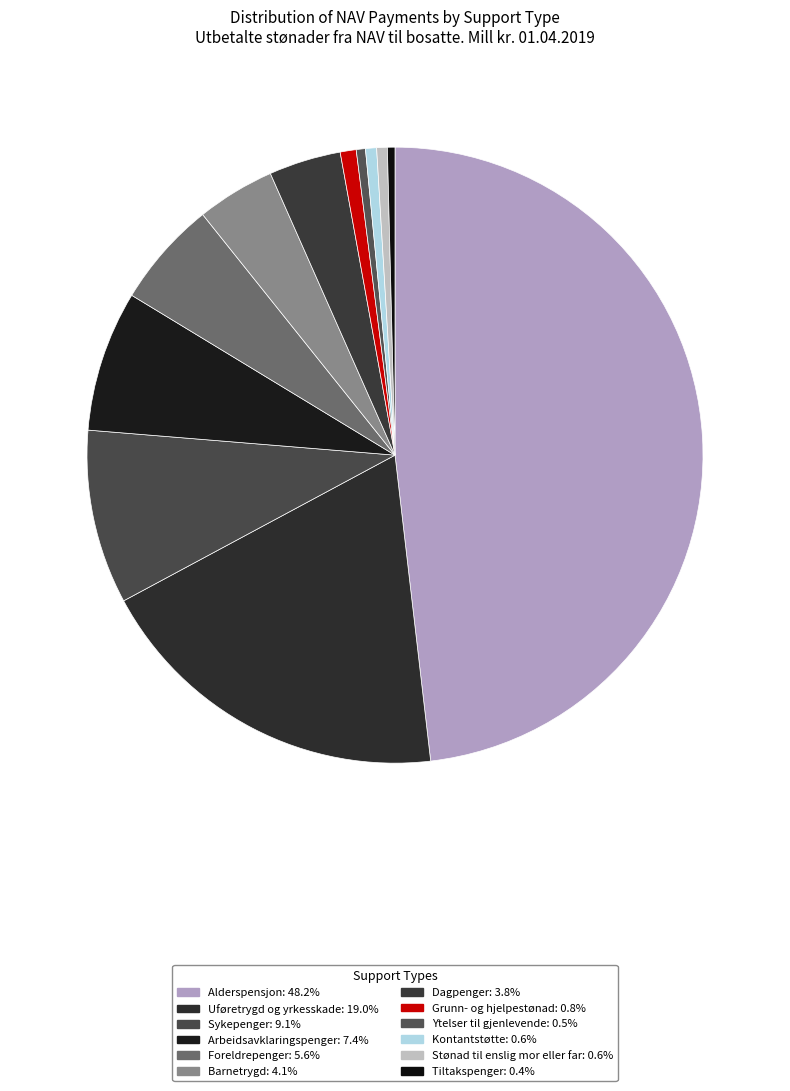

Rank the categories by value from highest to lowest.

Alderspensjon, Uføretrygd og yrkesskade, Sykepenger, Arbeidsavklaringspenger, Foreldrepenger, Barnetrygd, Dagpenger, Grunn- og hjelpestønad, Kontantstøtte, Stønad til enslig mor eller far, Ytelser til gjenlevende, Tiltakspenger